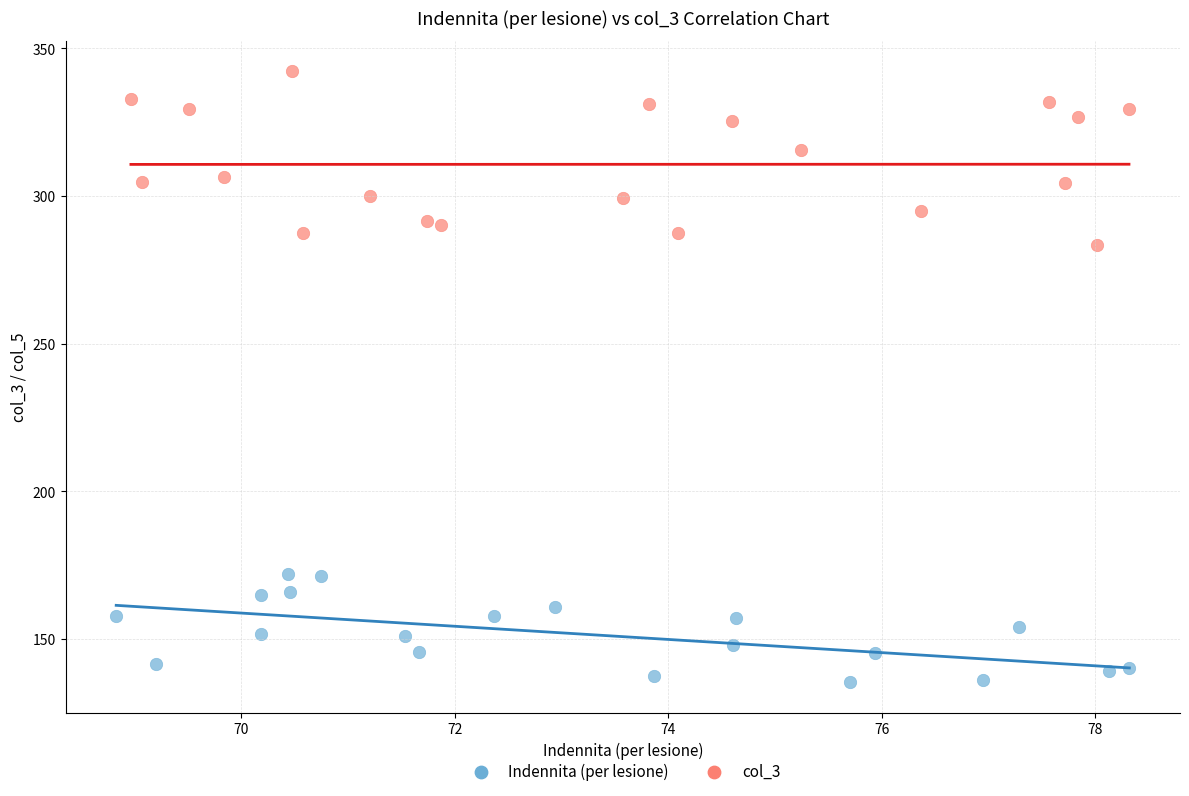

Which series has the widest spread of Y values?

col_3